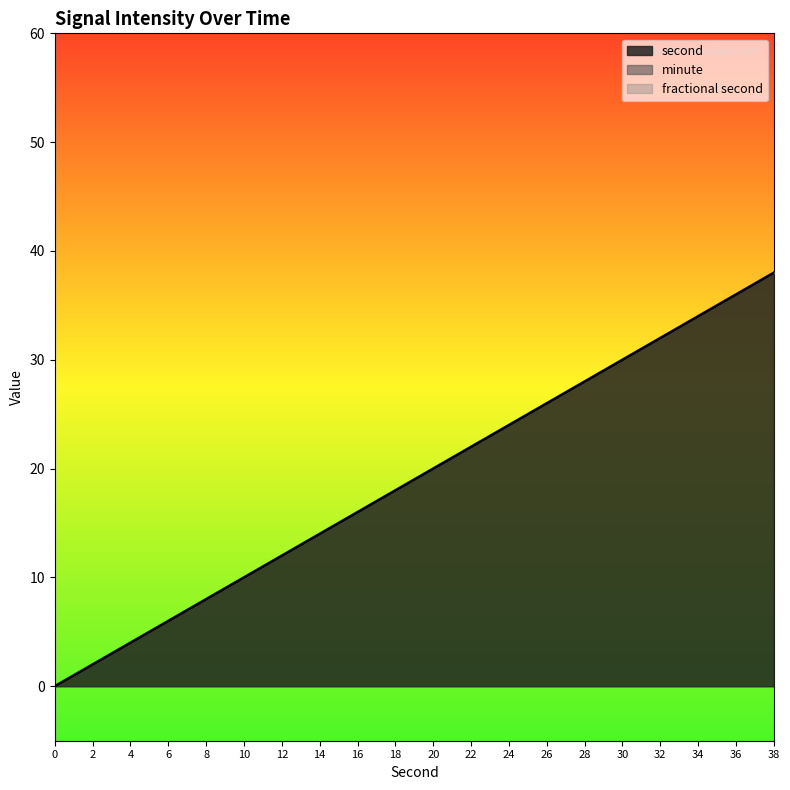

What are all the series names shown in the legend?

second, minute, fractional second